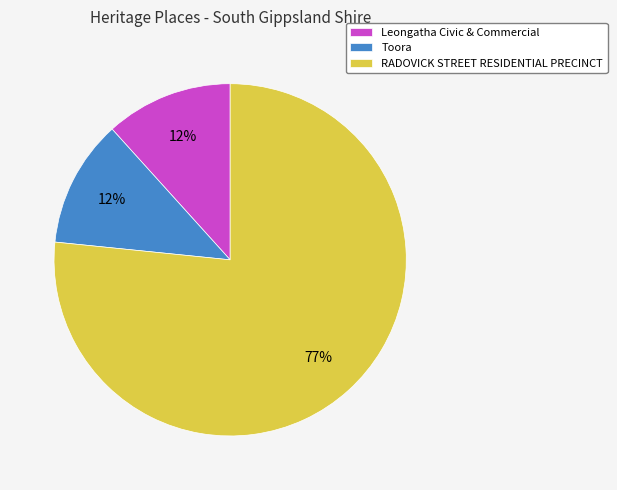

Combined, do Leongatha Civic & Commercial and RADOVICK STREET RESIDENTIAL PRECINCT account for over 50%?

Yes